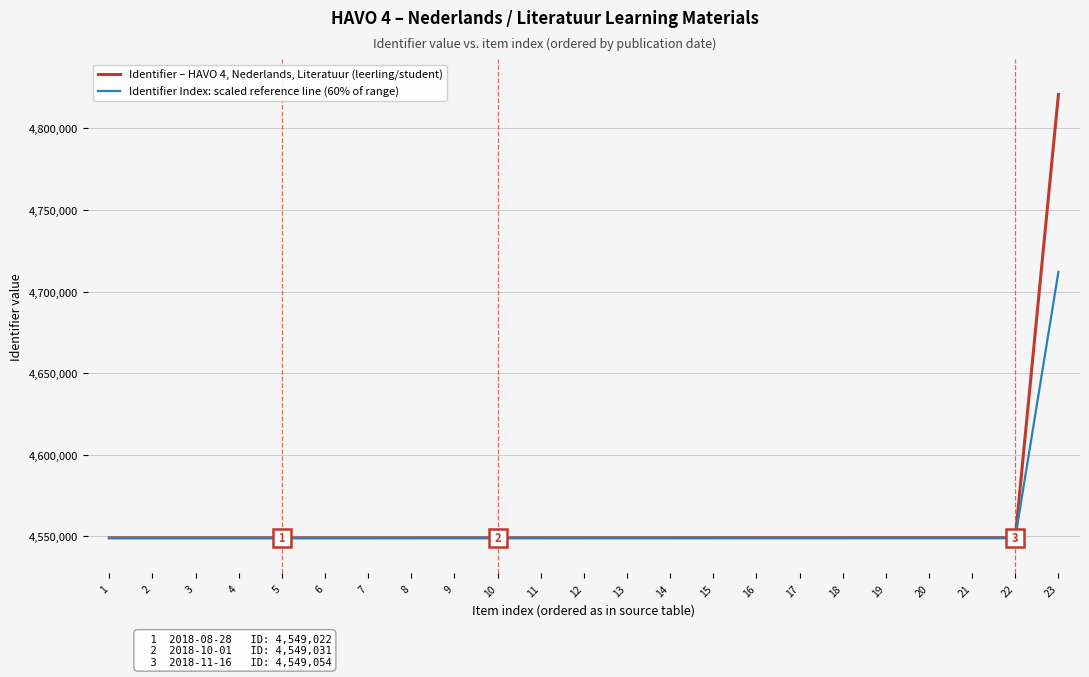

Is it true that Identifier Index: scaled reference line (60% of range) equals 2759615.5 at 2?

False